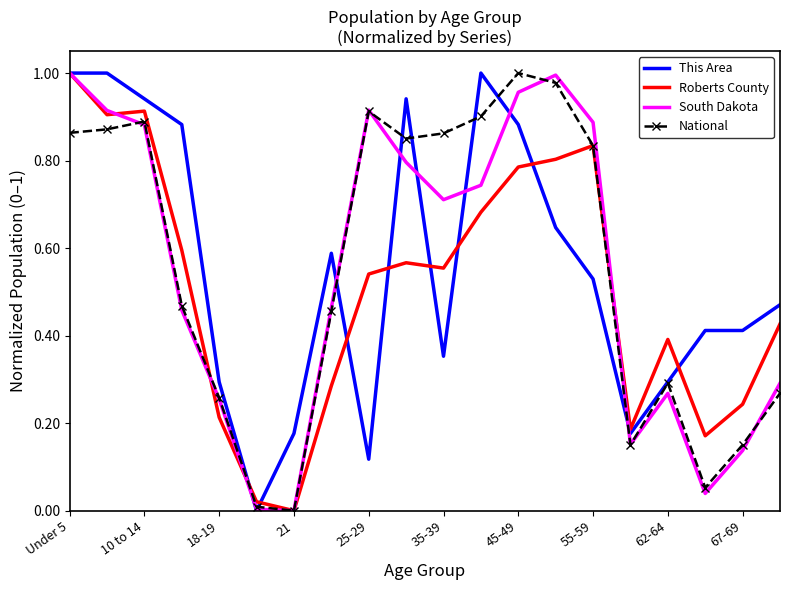

What is the label of the 20th point from the right?

Under 5